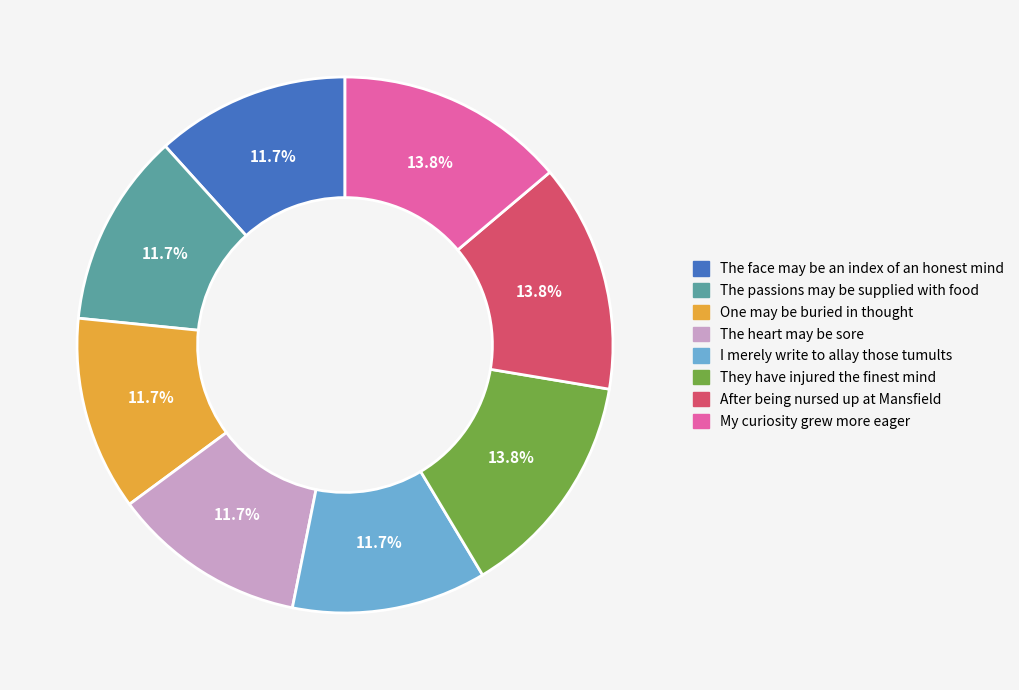

To the nearest percent, what is the average slice percentage?

12%